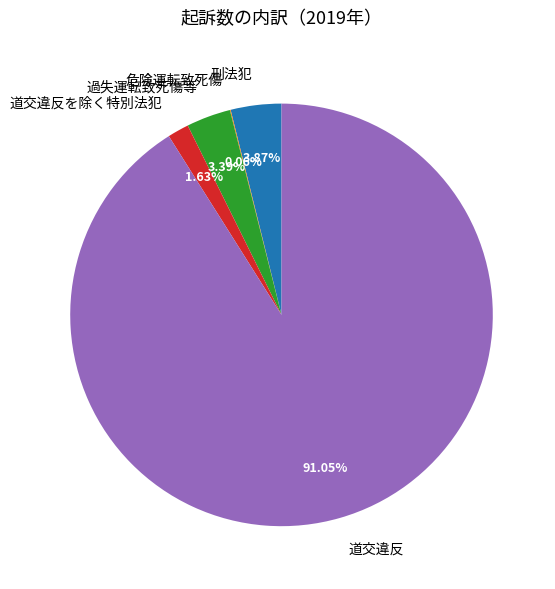

What percentage is the 過失運転致死傷等 slice, to the nearest percent?

3%